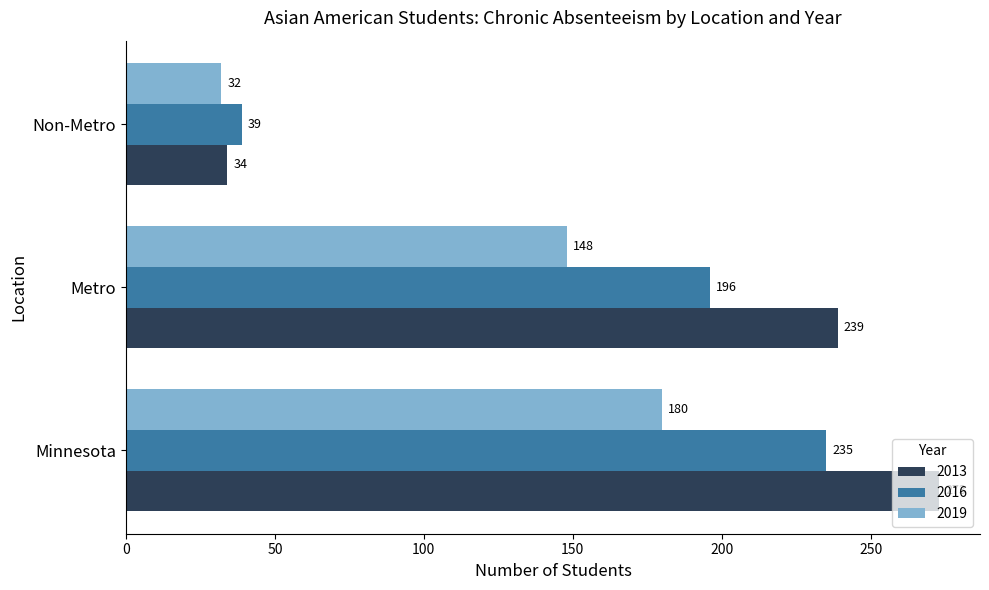

Which category has the lowest value across all series?

Non-Metro